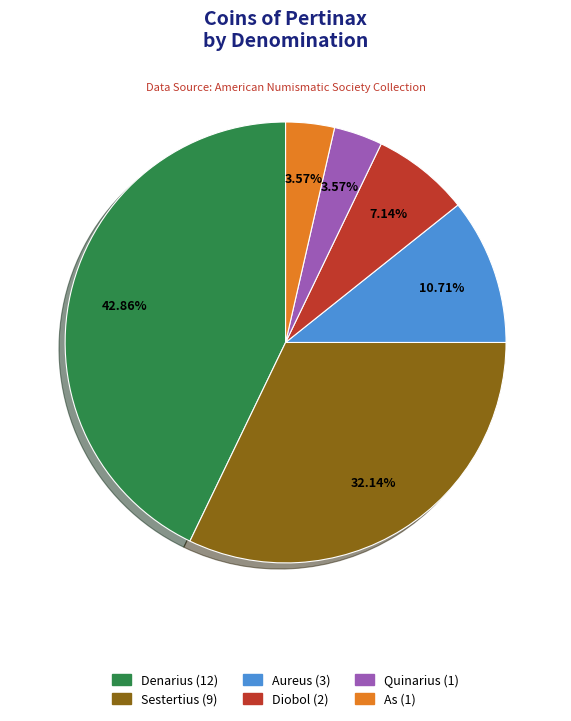

Is there any slice that represents more than half of the pie?

No